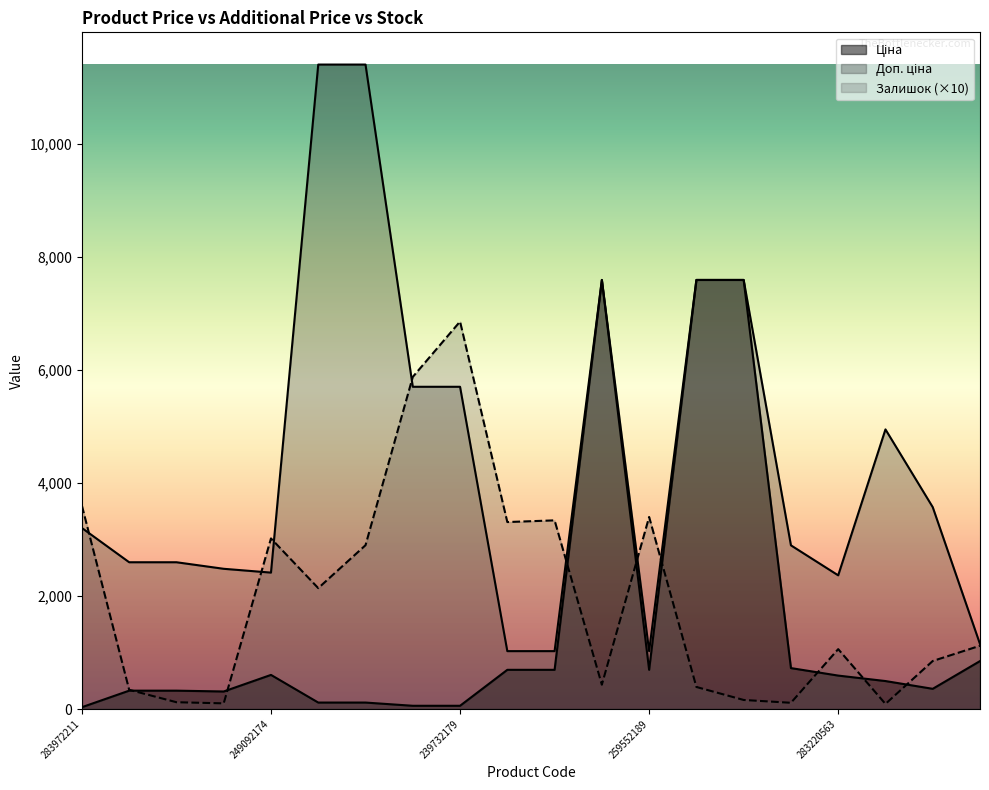

Count the number of data series in this chart.

3